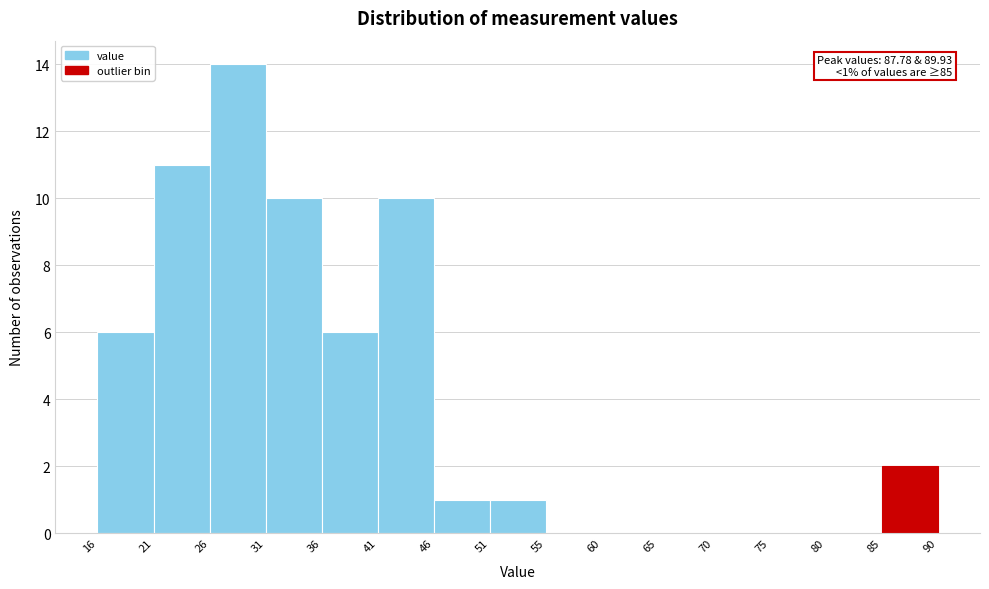

Over which range of the x-axis is the bar tallest?

26 to 31